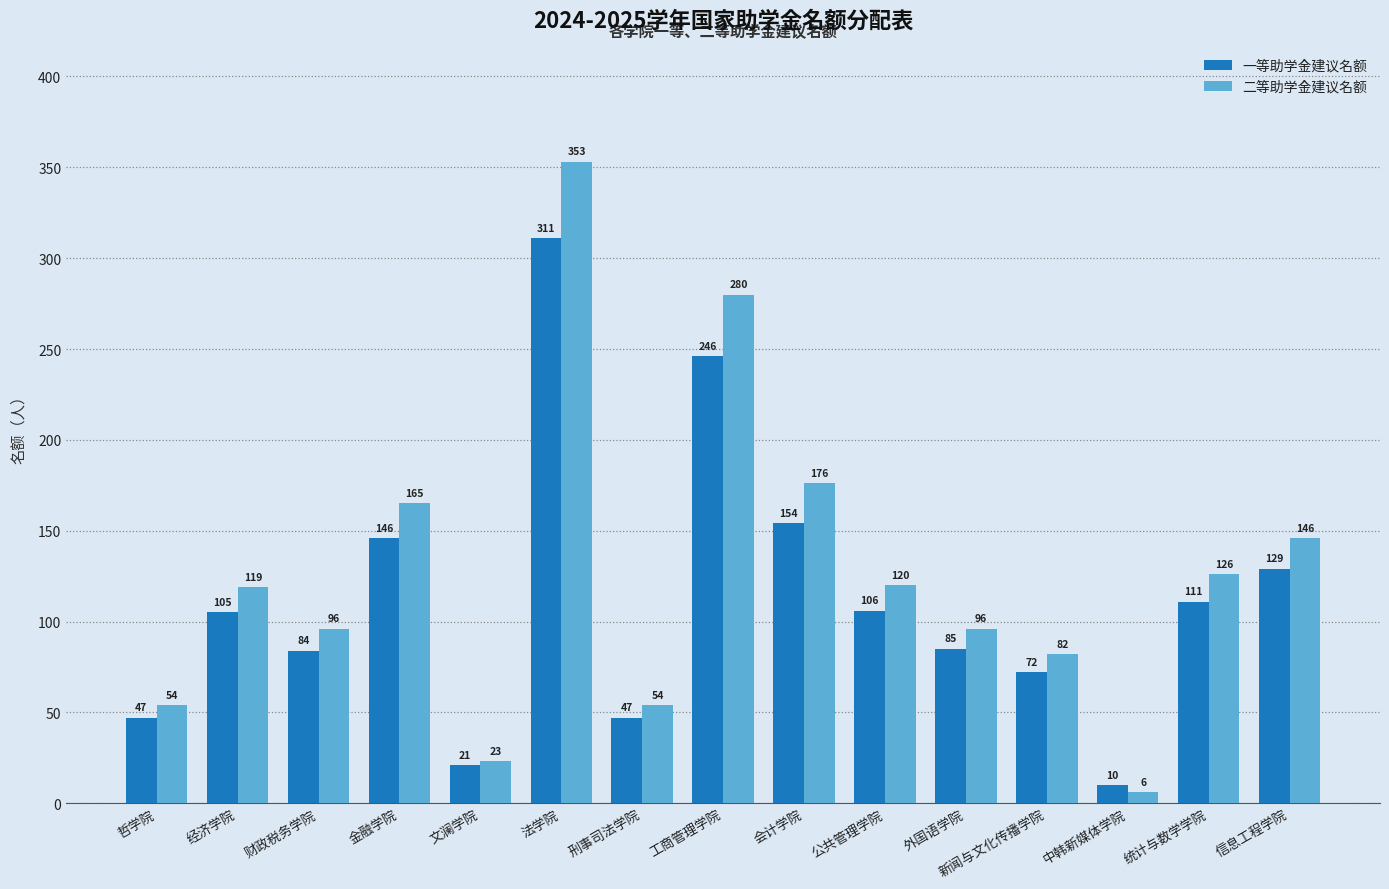

What is the label of the 6th bar from the right?

公共管理学院